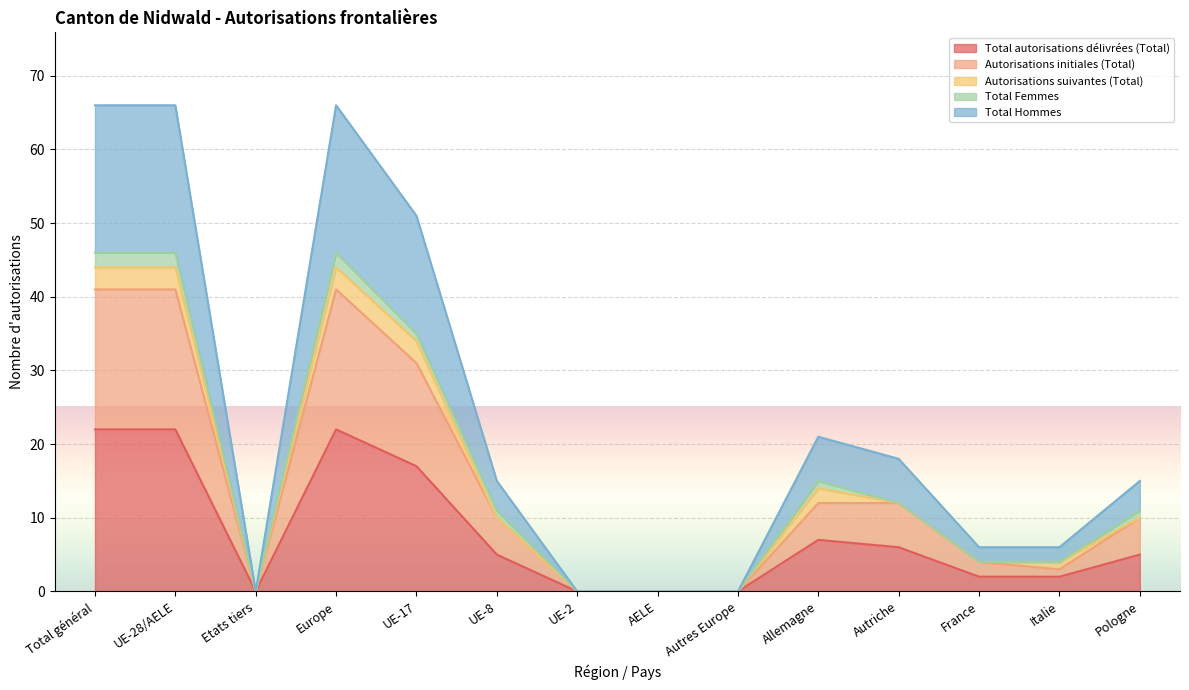

True or false: Total Hommes and Total autorisations délivrées (Total) intersect in this chart.

False